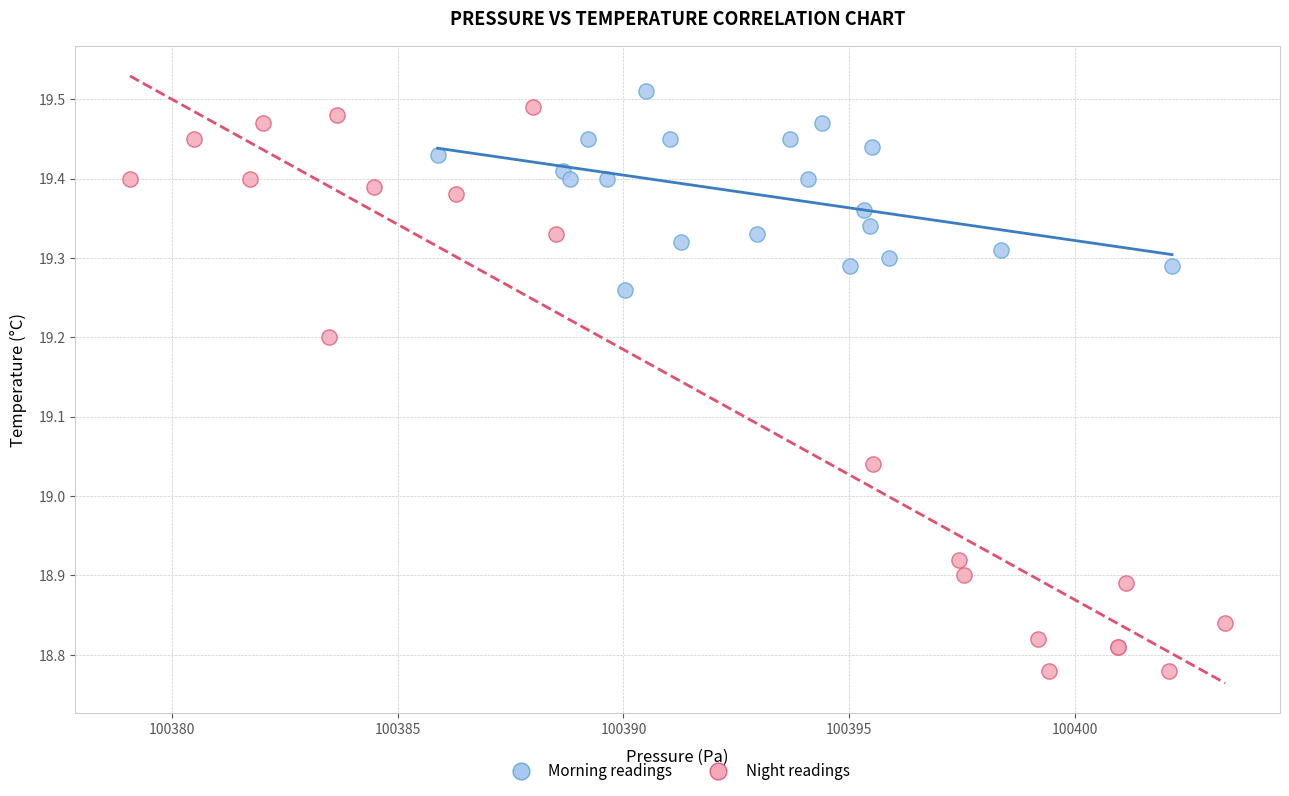

Which series has the largest Y range (max minus min)?

Night readings